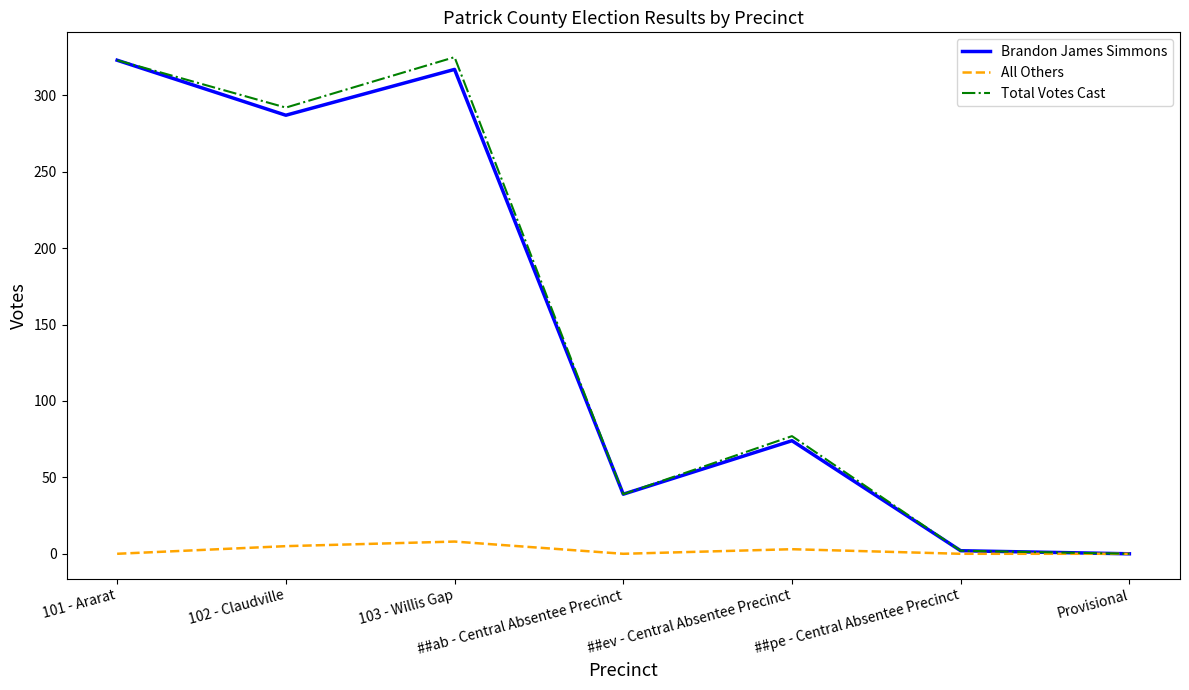

Between 102 - Claudville and ##ev - Central Absentee Precinct, which series saw the biggest shift?

Total Votes Cast